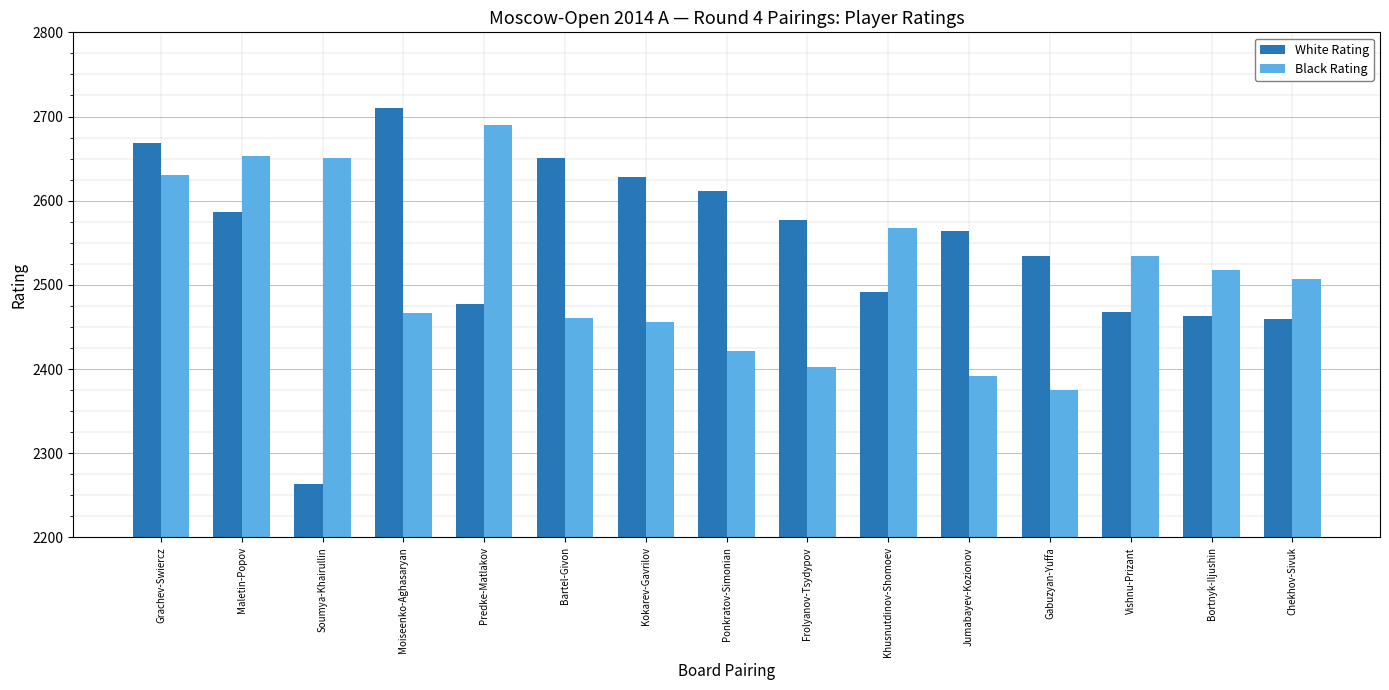

Are the bars grouped side by side (vs. stacked)?

Yes